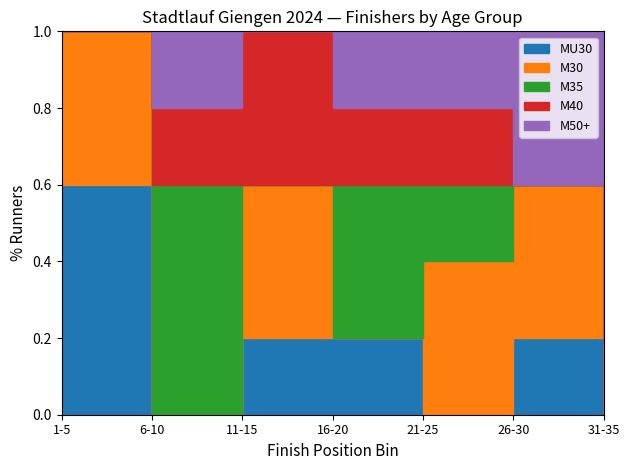

How many interior local valleys does the M35 series have?

1